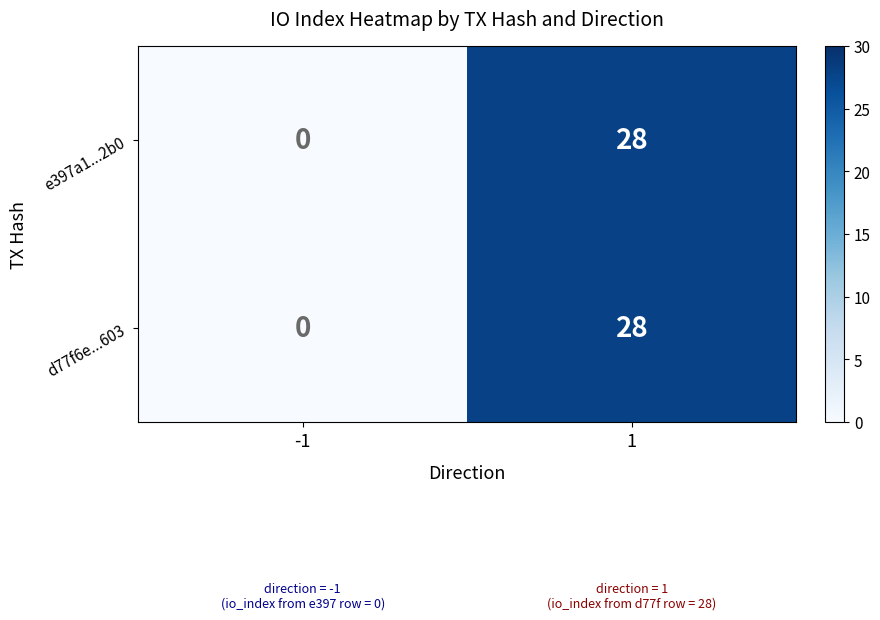

Is it true that d77f6e...603 equals 0 at -1?

True